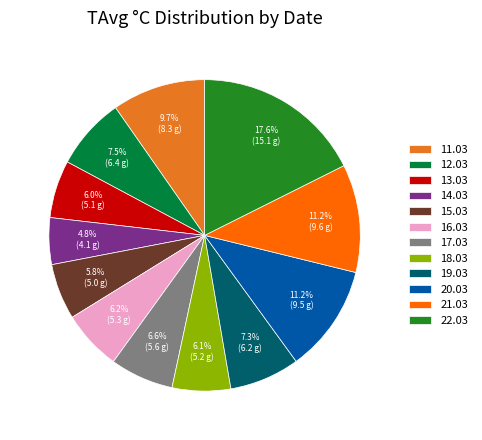

What percentage is the 17.03 slice, to the nearest percent?

7%